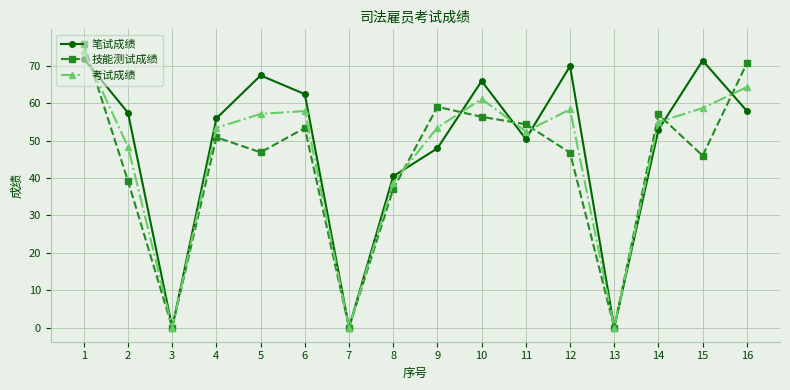

Where is 考试成绩 nearest to the value 37?

8